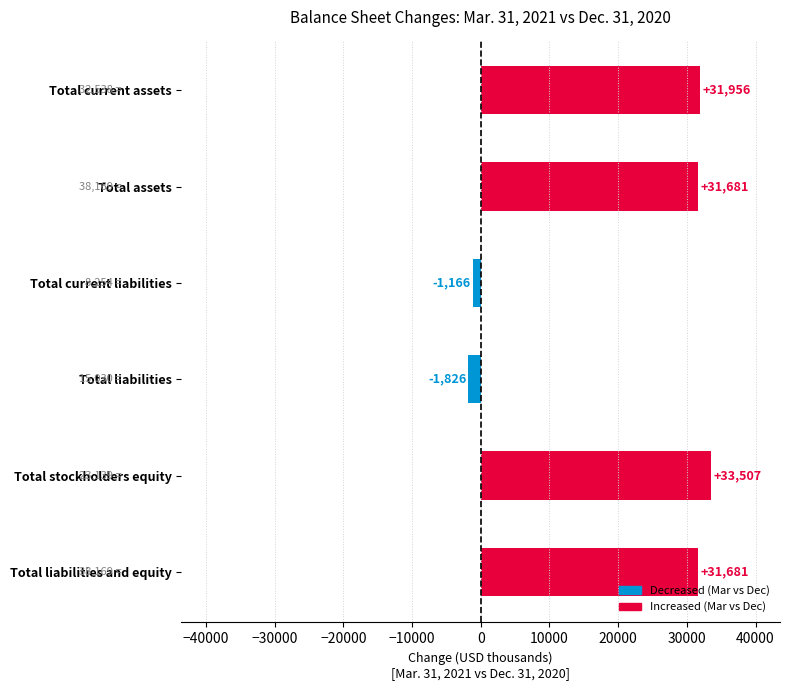

The value at Total liabilities and equity is 31681. True or false?

True